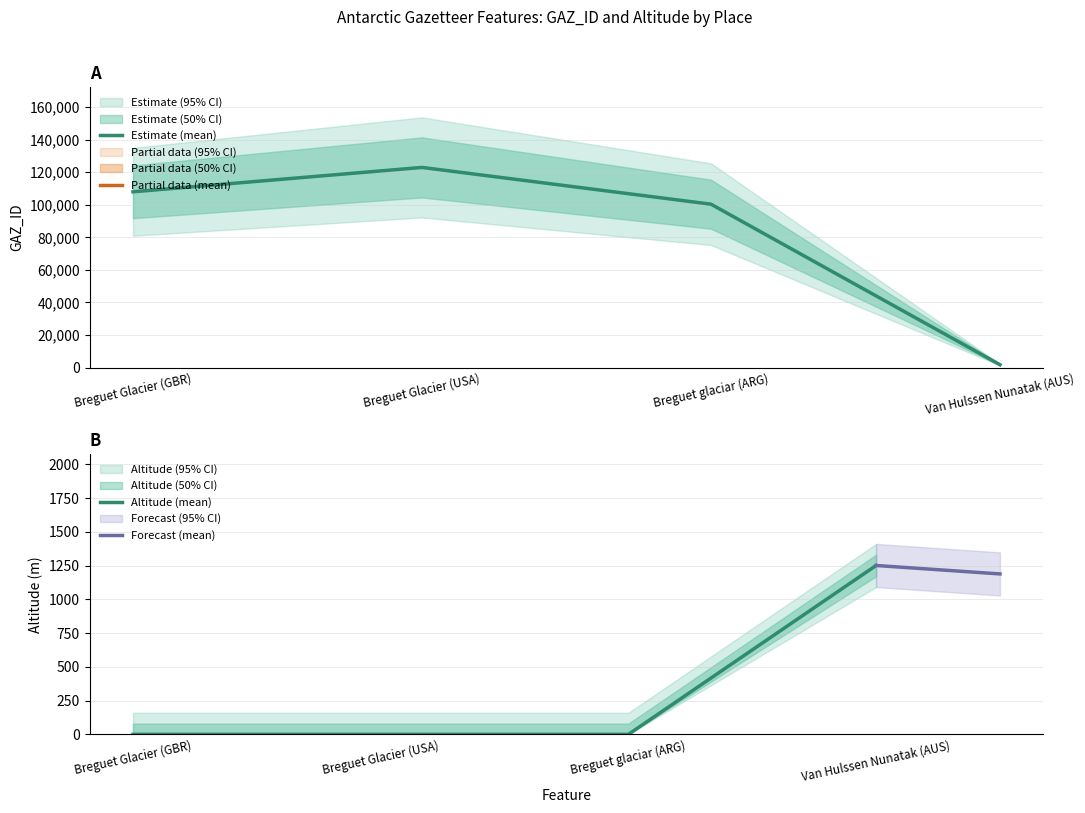

What position from the right is Breguet Glacier (USA)?

3